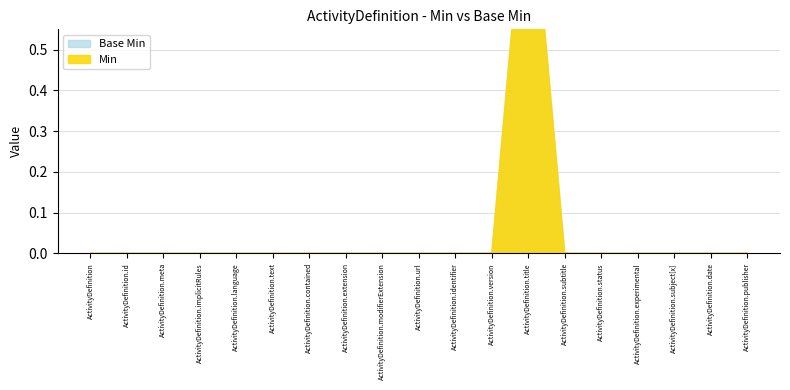

At ActivityDefinition.language, list the series in order from smallest to largest.

Min, Base Min